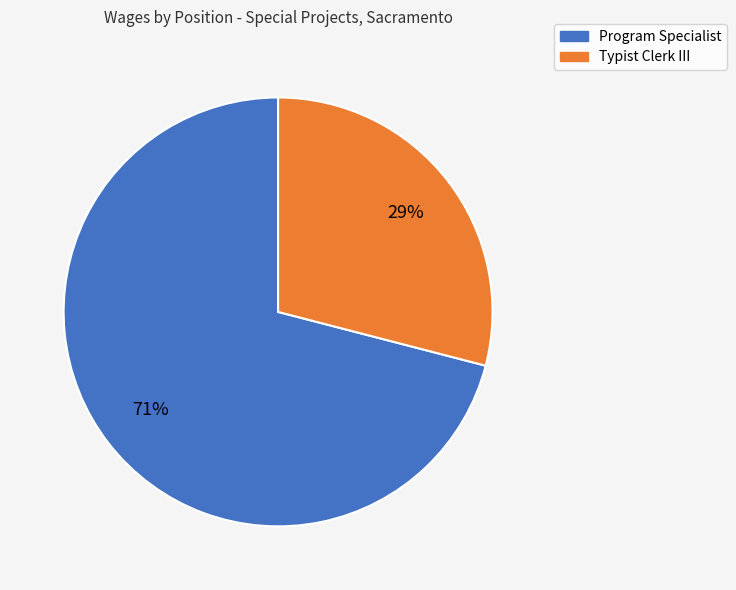

Which slice represents more than half of the pie?

Program Specialist